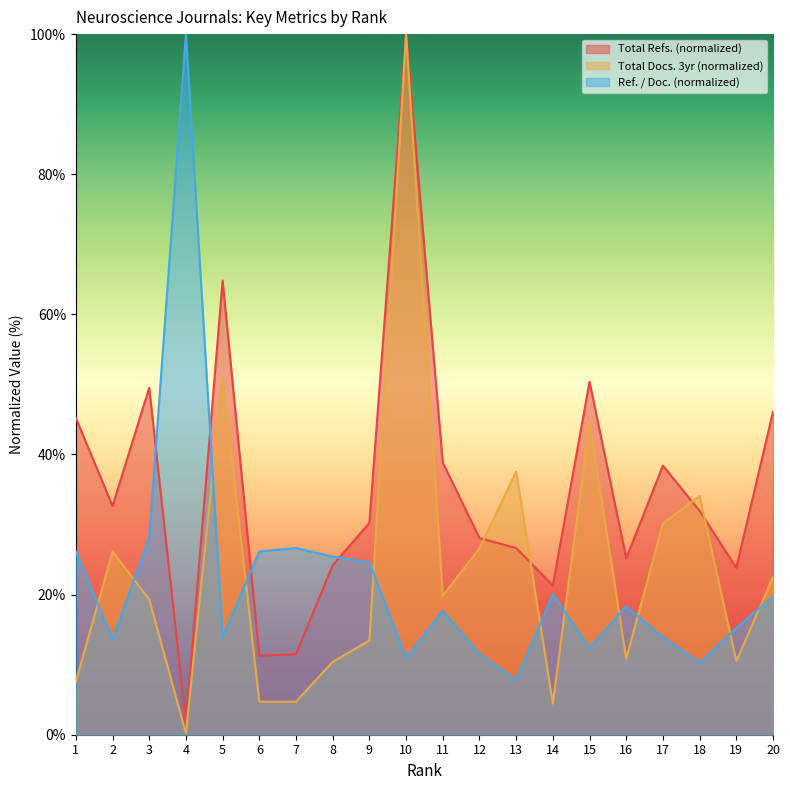

At which label is Total Docs. (3years) closest to 50?

5